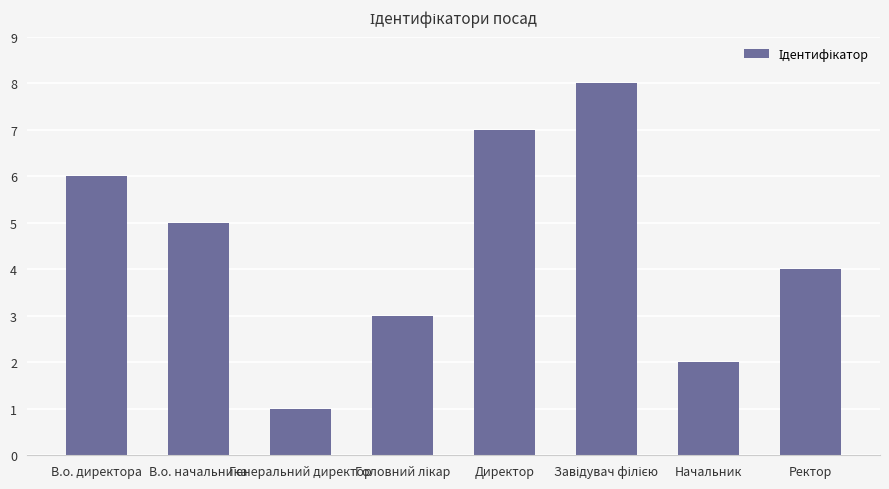

How many values are between 3 and 7?

5